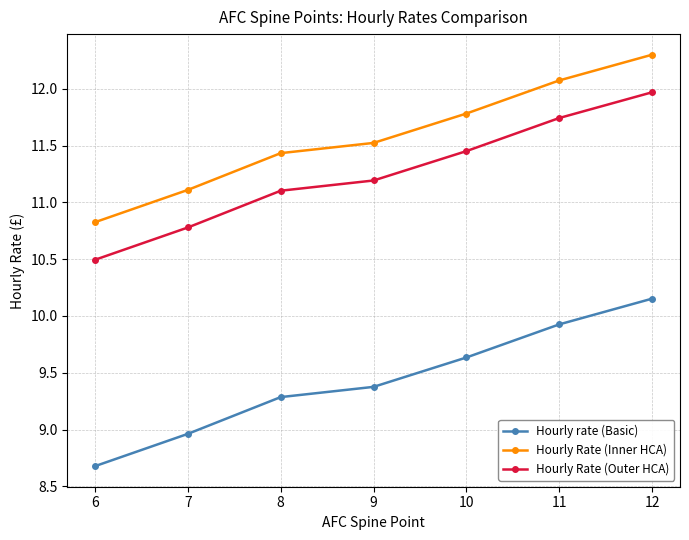

Does the chart have visible grid lines?

Yes